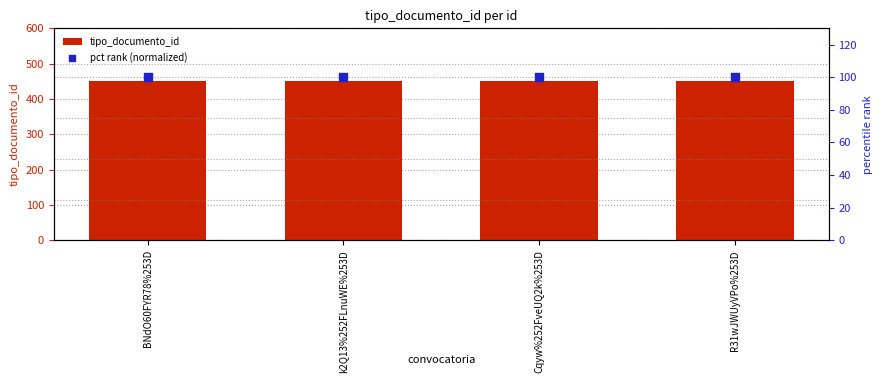

At which category is the sum across all series the highest?

BNdO60FYR78%253D